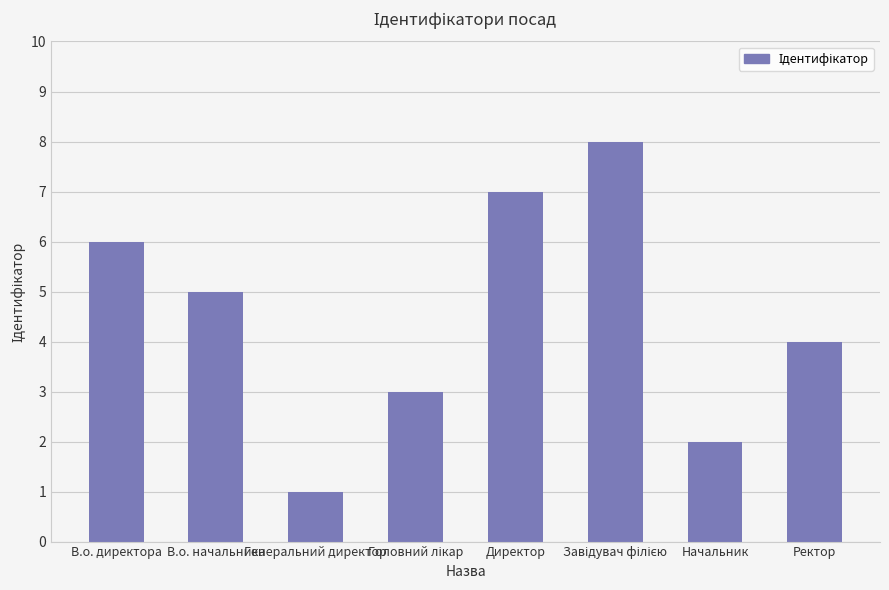

What position from the right is Начальник?

2